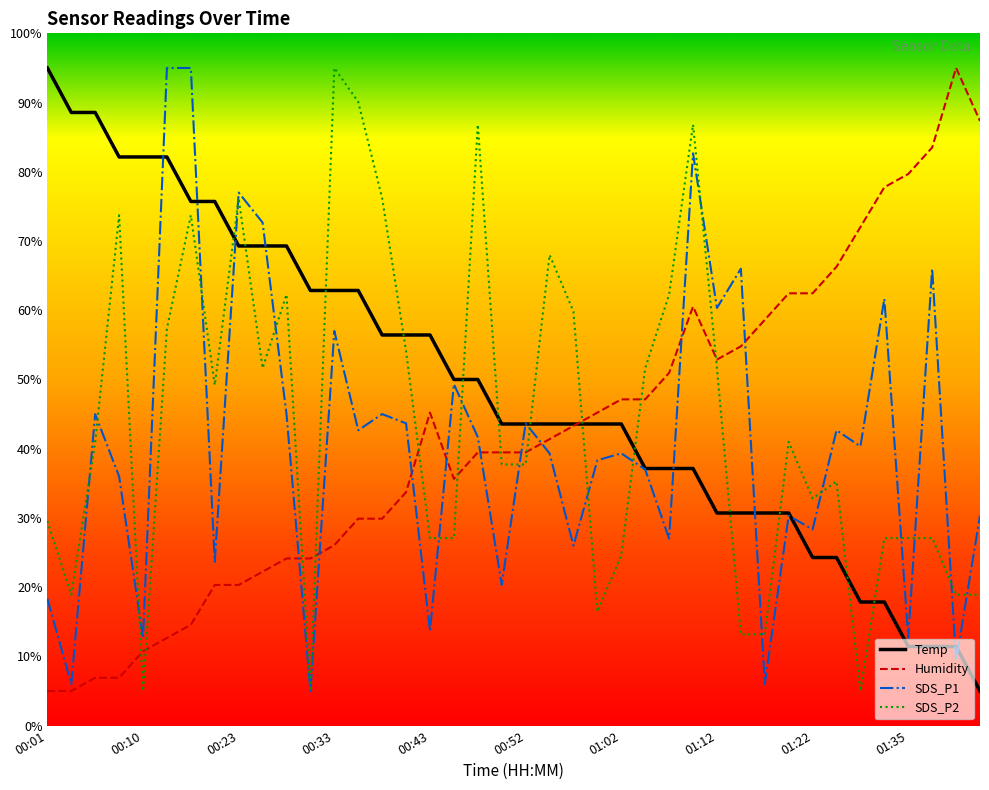

Which series has the largest total across all categories?

Temp